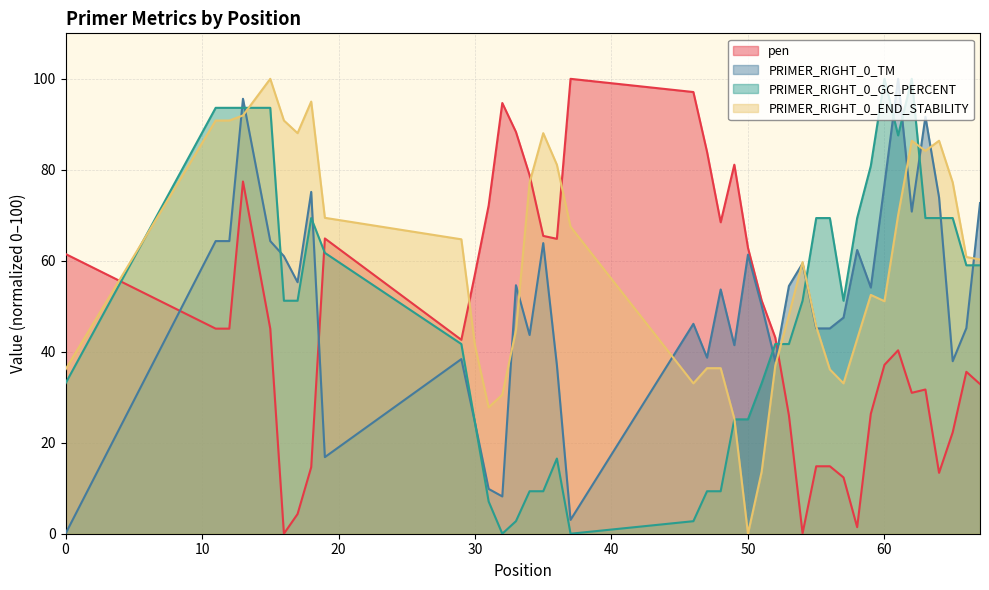

What are all the series names shown in the legend?

pen, PRIMER_RIGHT_0_TM, PRIMER_RIGHT_0_GC_PERCENT, PRIMER_RIGHT_0_END_STABILITY